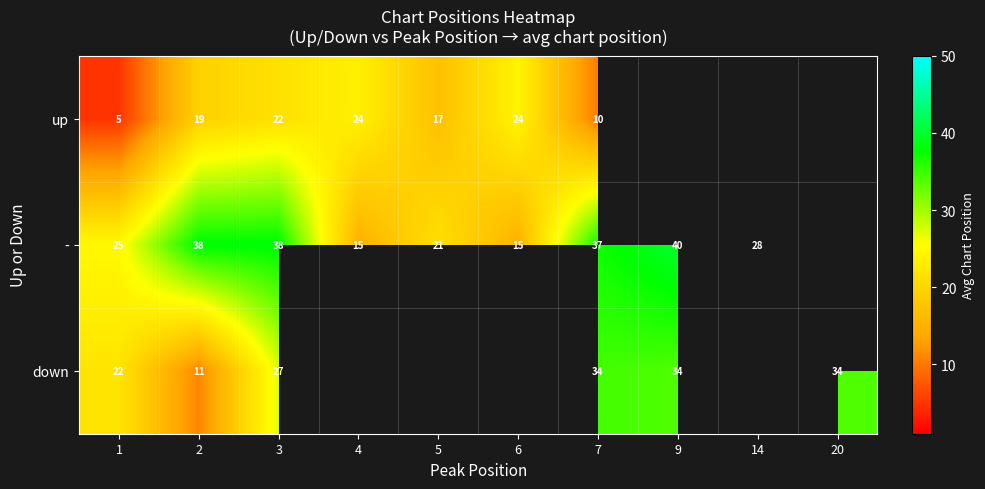

What is the maximum value shown in the chart?

40.0